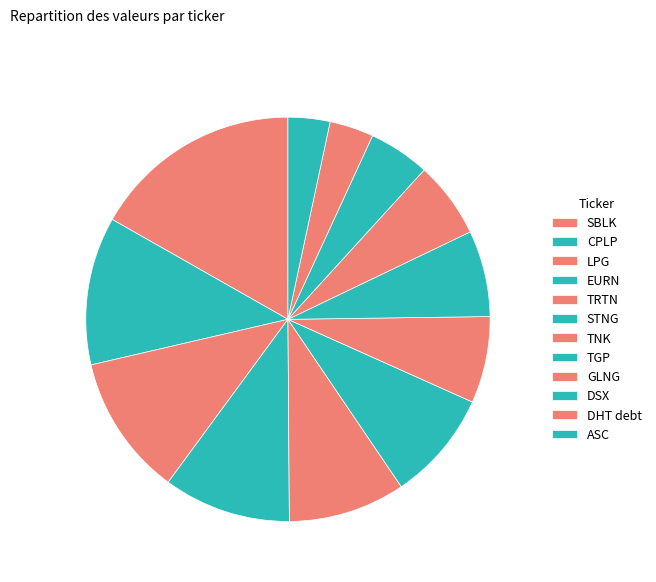

True or false: ASC accounts for 3% of the total.

True